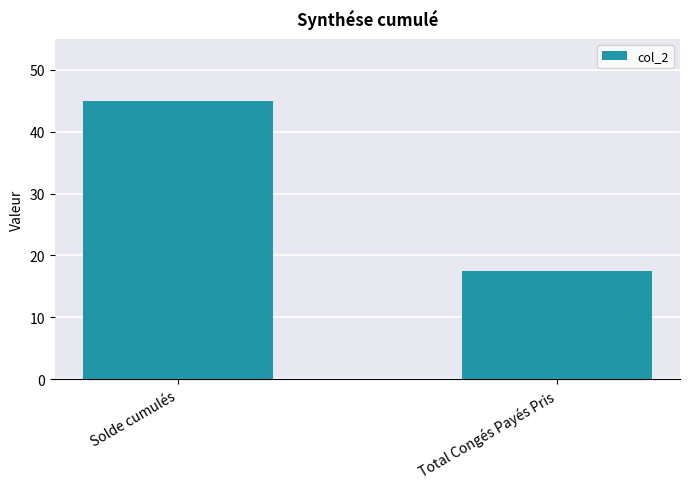

Approximately how many times larger is the value at Total Congés Payés Pris compared to Solde cumulés?

0.4